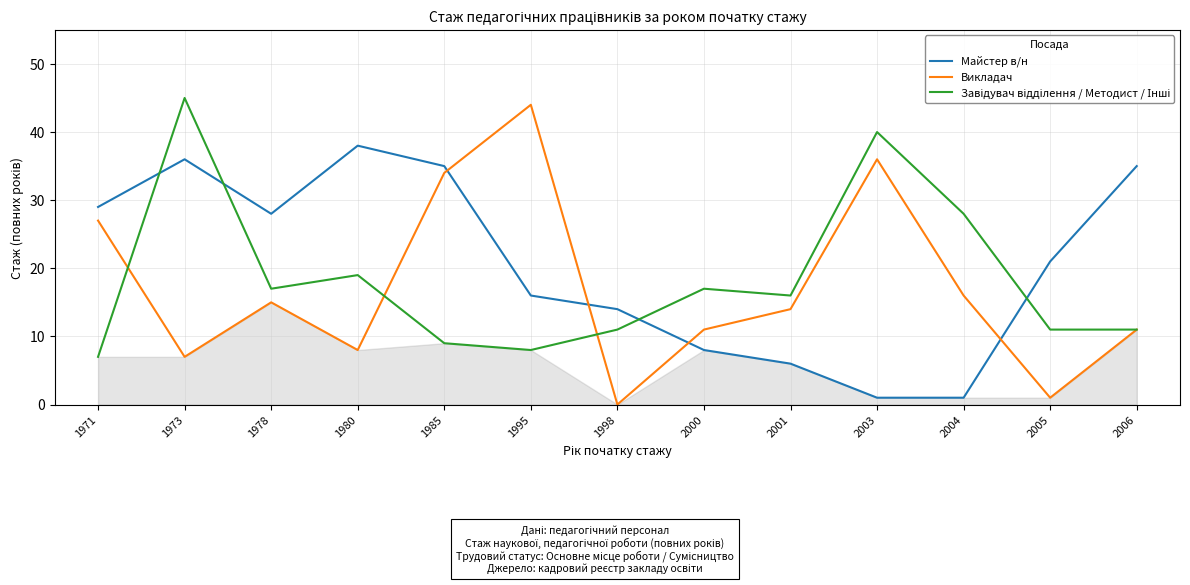

How many positive values does the Викладач series have?

12